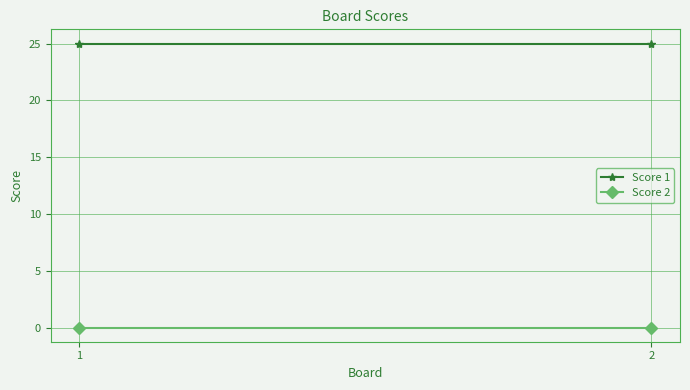

Is the value of Score 1 at 2 greater than the value of Score 2 at 1?

Yes